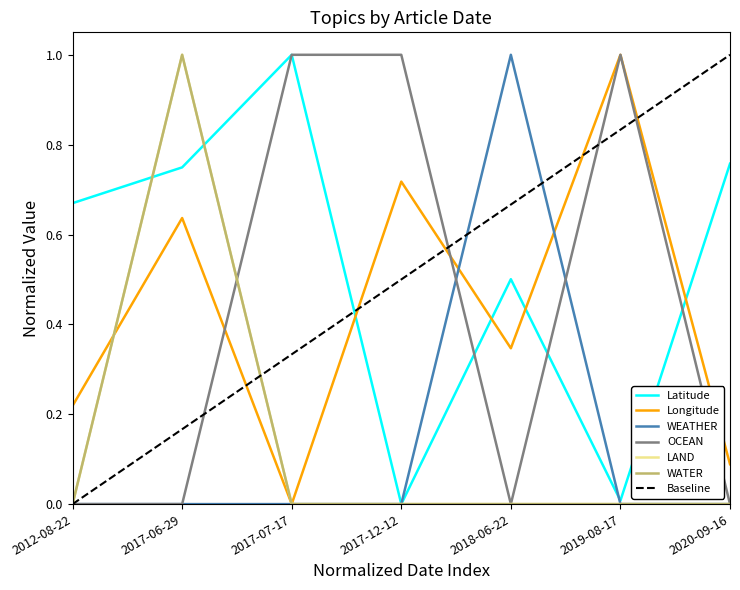

What is the sum of all Longitude values?

3.0